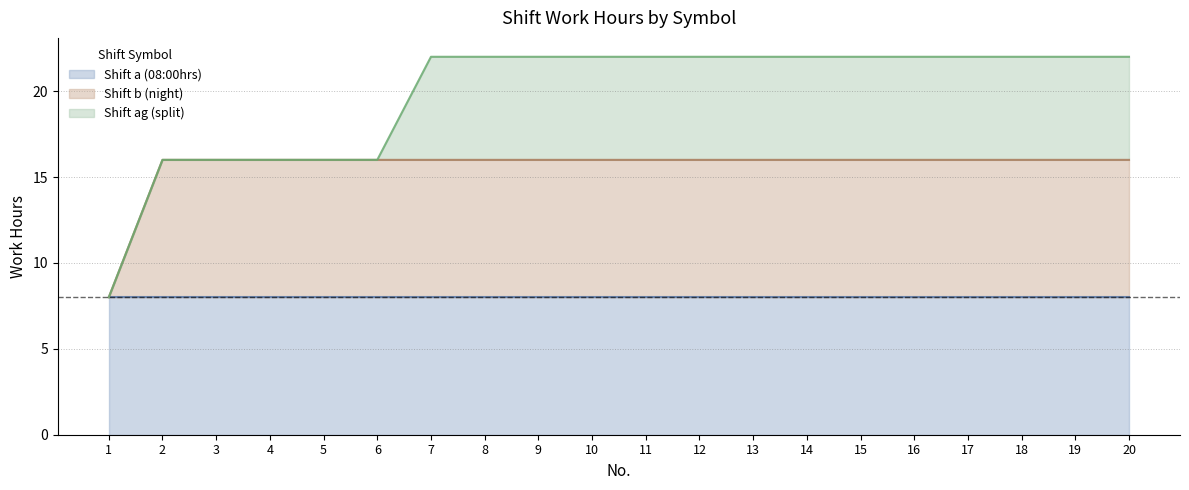

List the labels in order of Shift a (08:00hrs) value, largest first.

1, 2, 3, 4, 5, 6, 7, 8, 9, 10, 11, 12, 13, 14, 15, 16, 17, 18, 19, 20